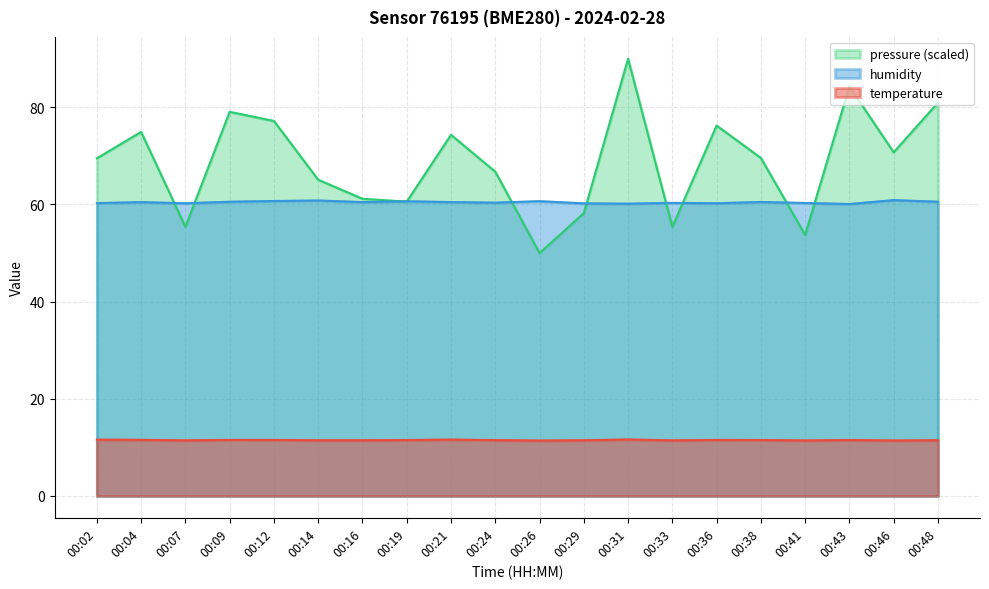

Which category has the lowest value in the pressure series?

00:26